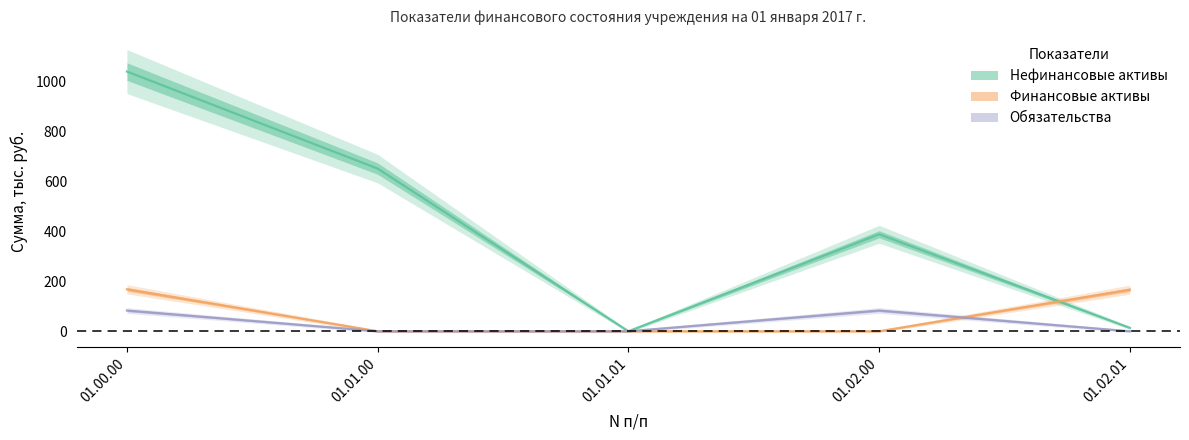

How many positive values does the Обязательства series have?

2